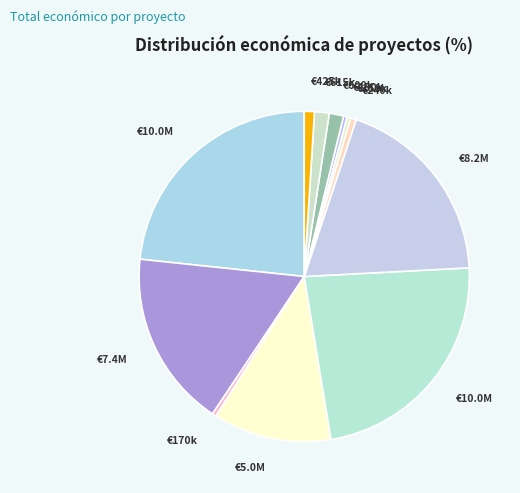

How many slices are in this pie chart?

12